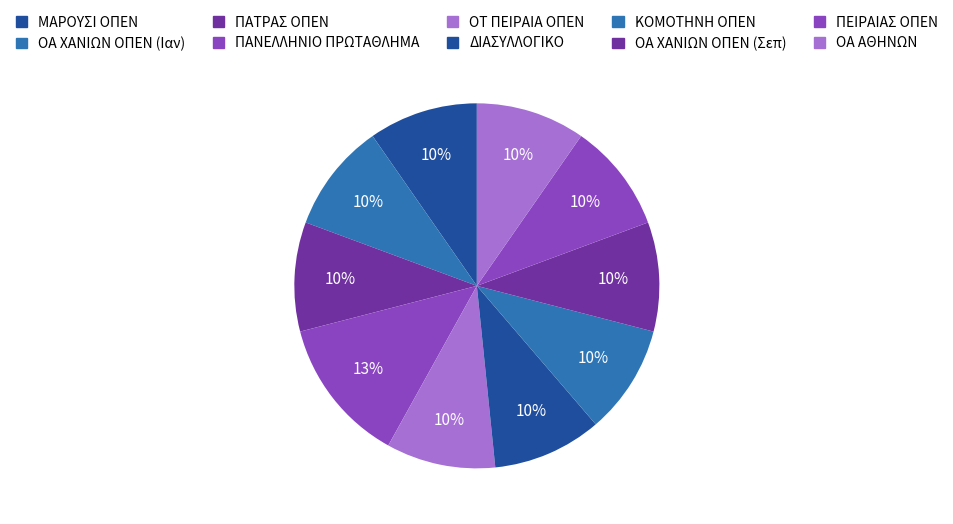

To the nearest percent, what is the combined percentage of ΟΑ ΑΘΗΝΩΝ and ΠΑΝΕΛΛΗΝΙΟ ΠΡΩΤΑΘΛΗΜΑ?

23%